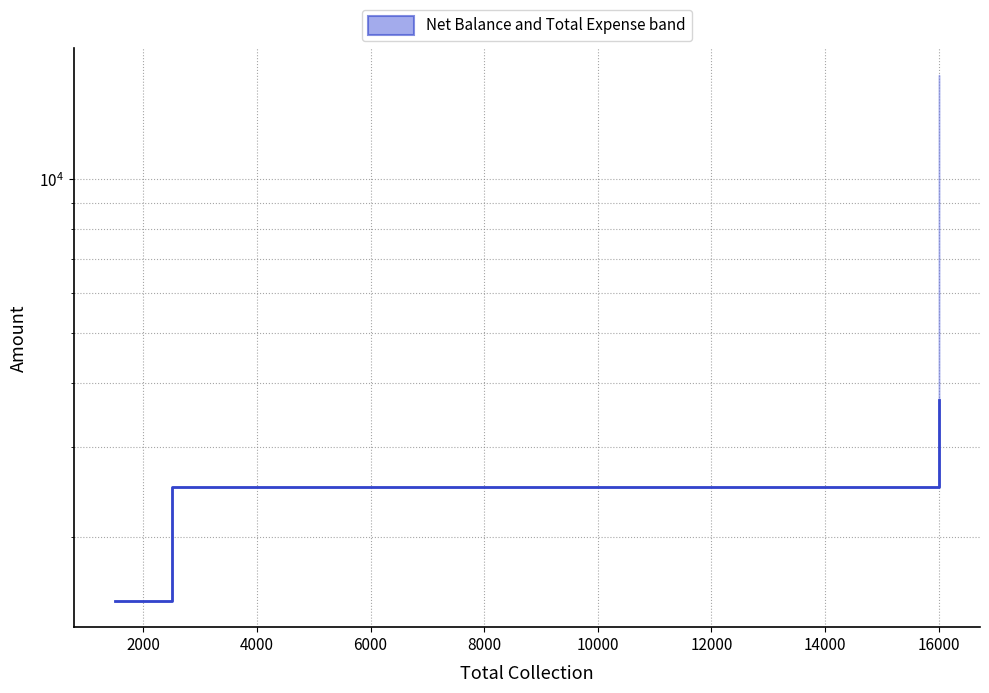

What is the average value?

2570